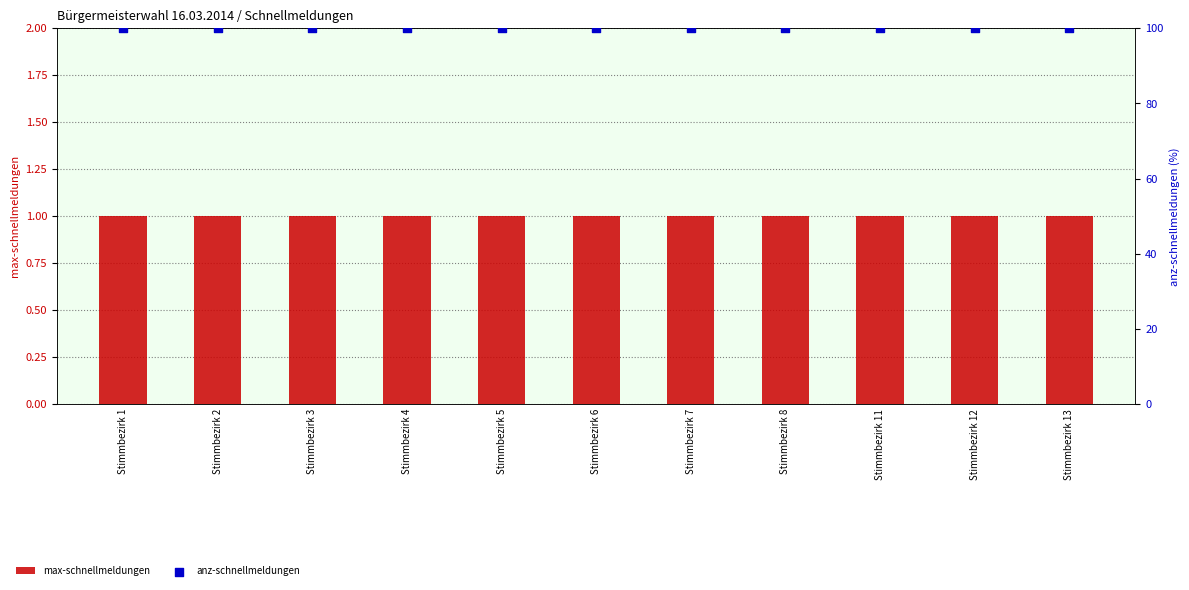

What are all the series names shown in the legend?

max-schnellmeldungen, anz-schnellmeldungen